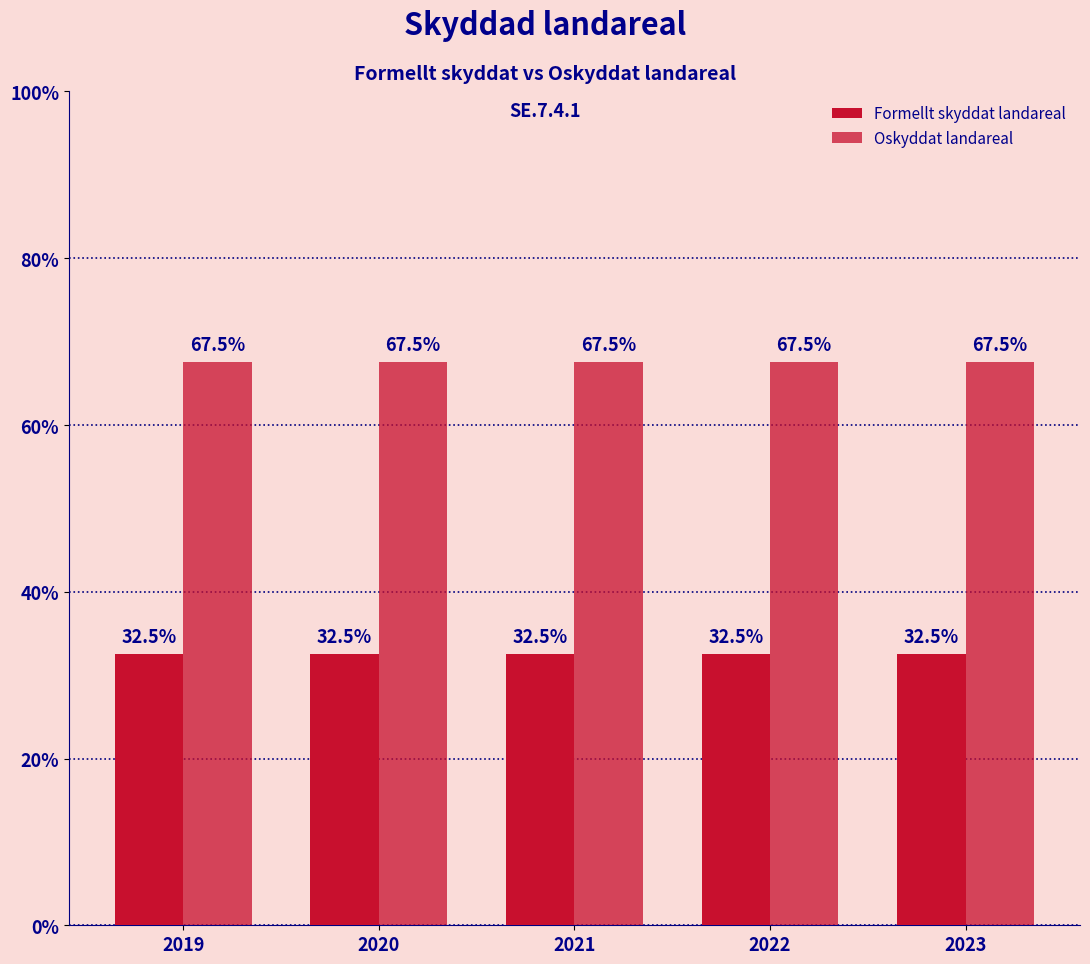

List the series in order of their overall mean, highest first.

Oskyddat landareal, Formellt skyddat landareal